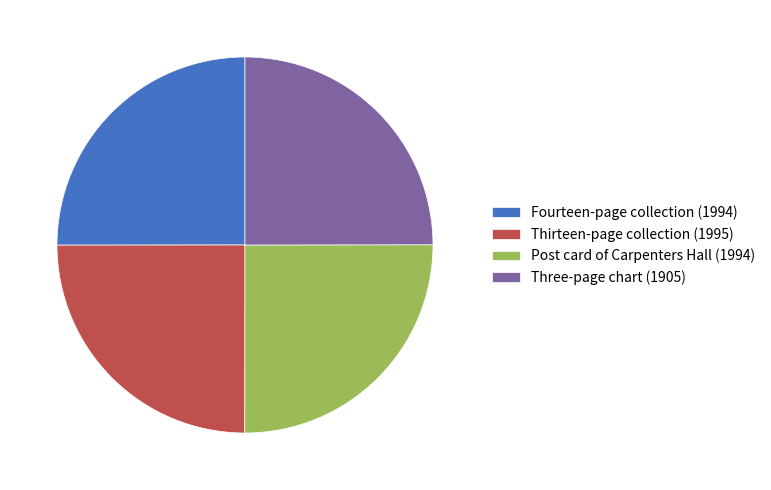

True or false: Three-page chart (1905) accounts for 25% of the total.

True